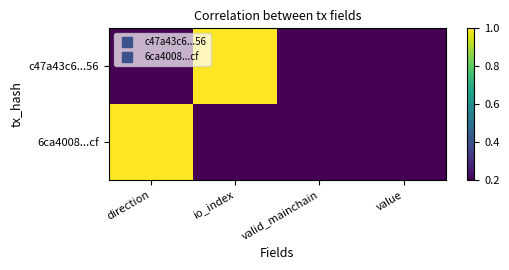

Which series changed the most between io_index and value?

c47a43c6...56